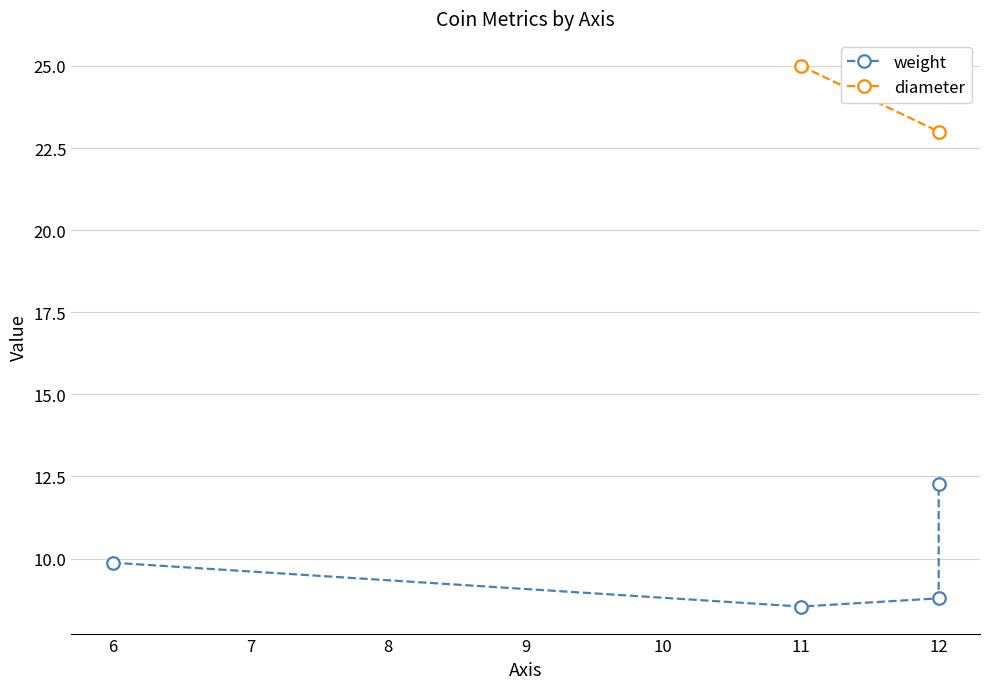

True or false: the data has more than 1 interior local peaks.

False